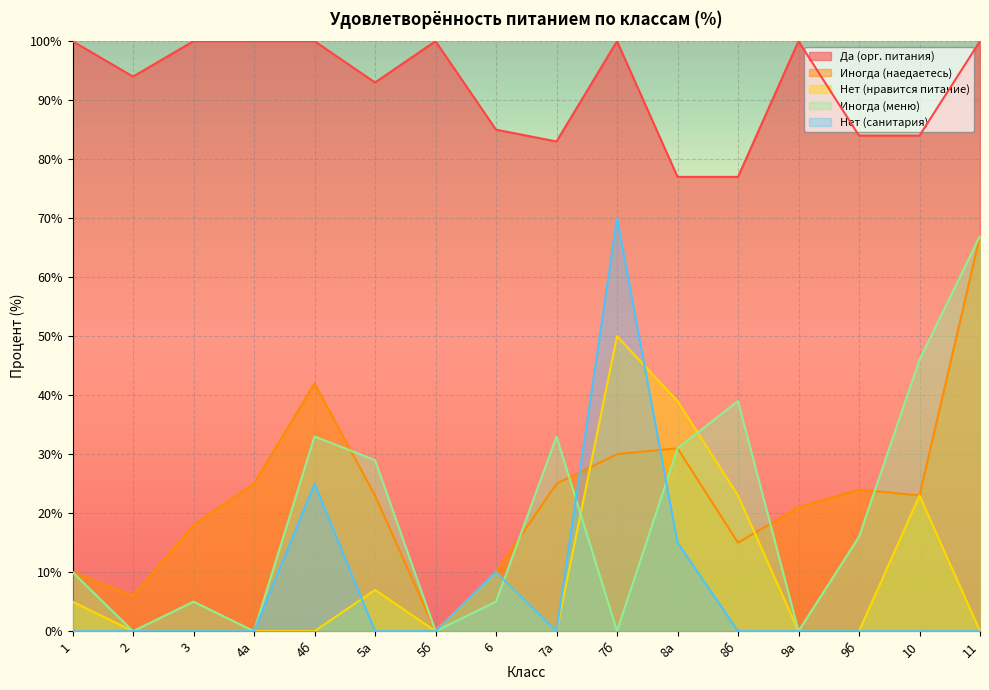

What is the difference between the second highest and minimum values in the Иногда (меню) series?

46